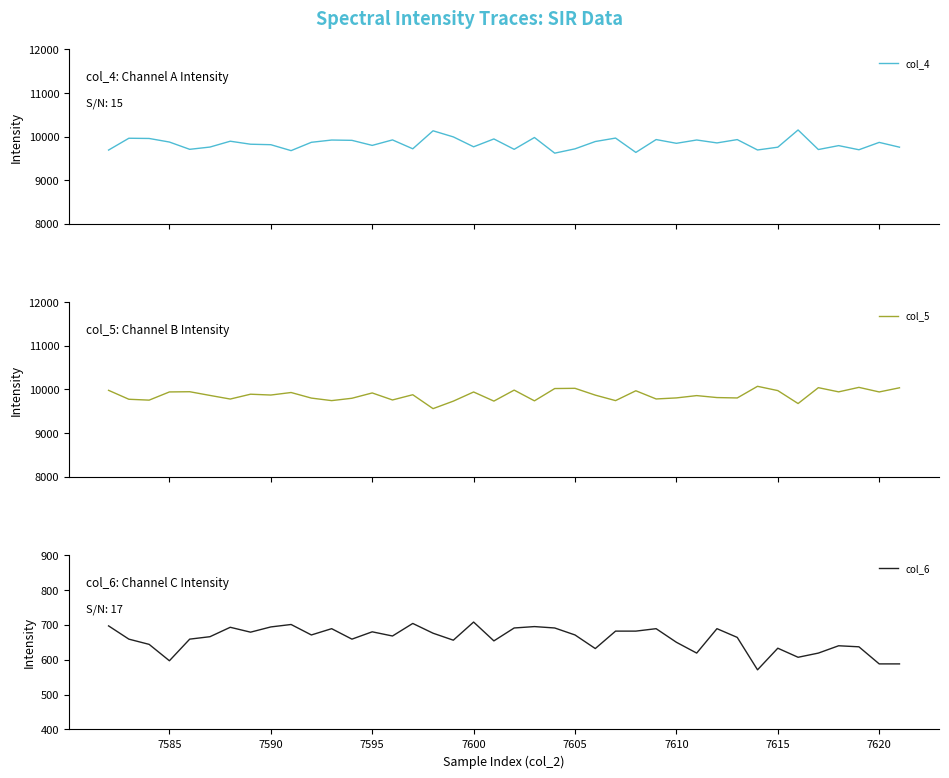

Is it true that col_6 equals 962 at 7585?

False